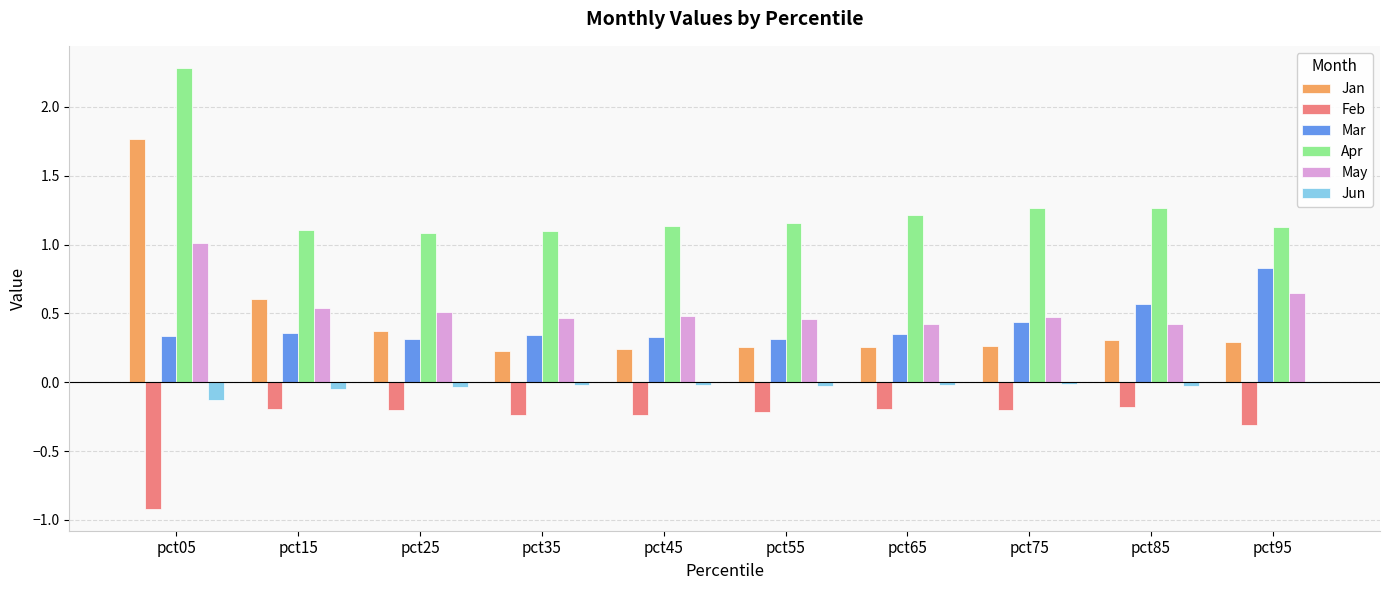

What is the sum of all Mar values?

4.2